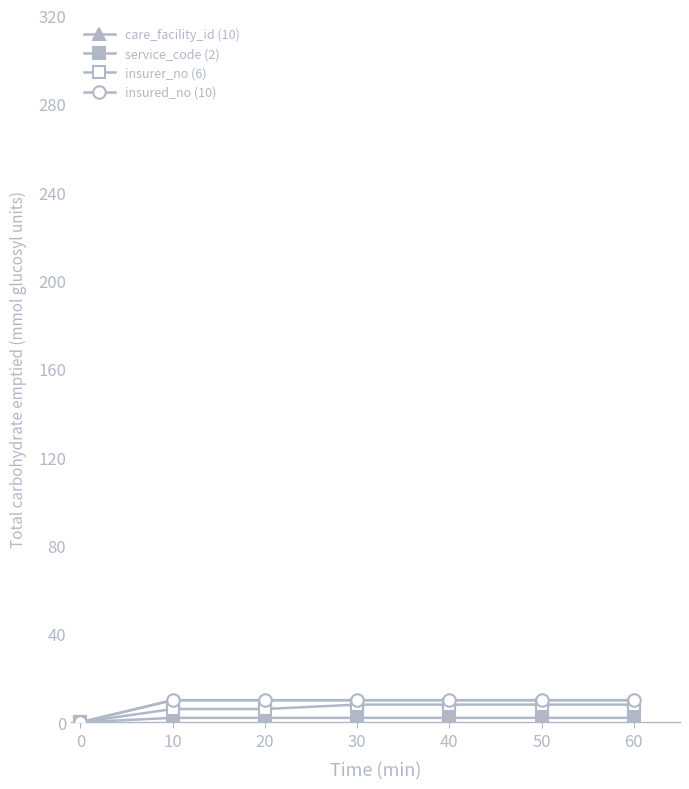

True or false: service_code (2) and care_facility_id (10) intersect in this chart.

False